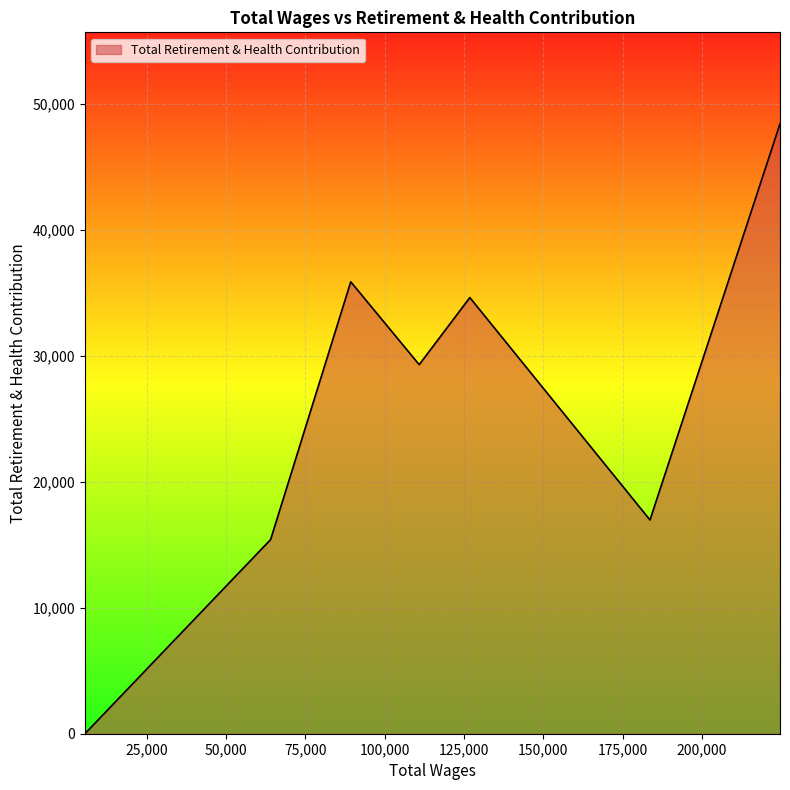

How many values are above zero?

6